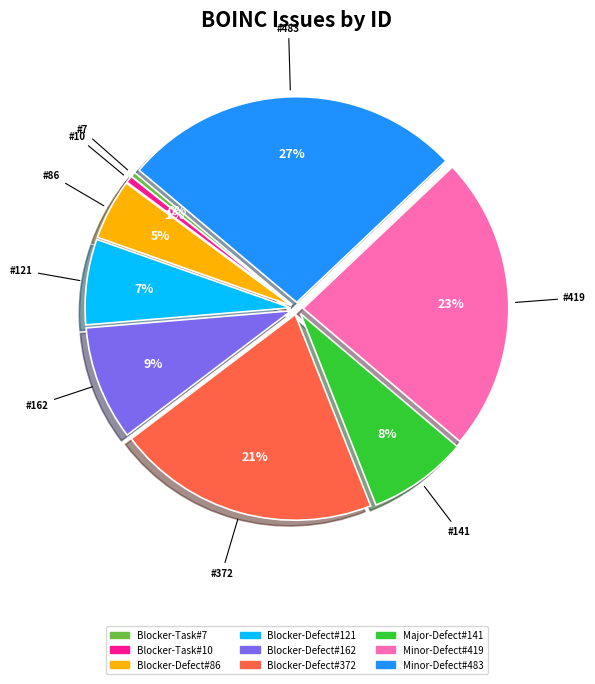

Which has a higher value, Blocker-Defect#372 or Blocker-Task#10?

Blocker-Defect#372